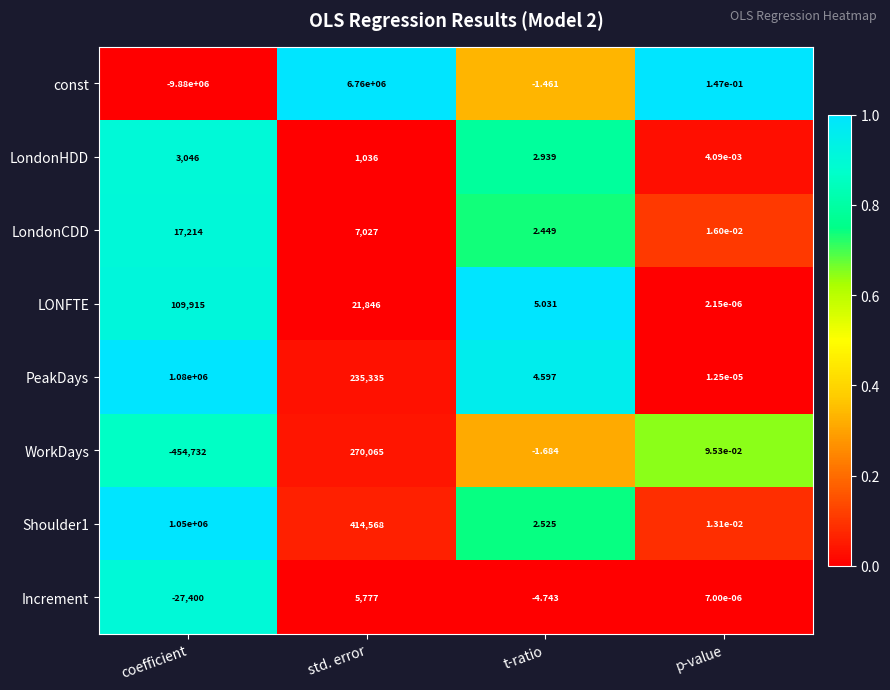

Which series has the widest spread of values?

const